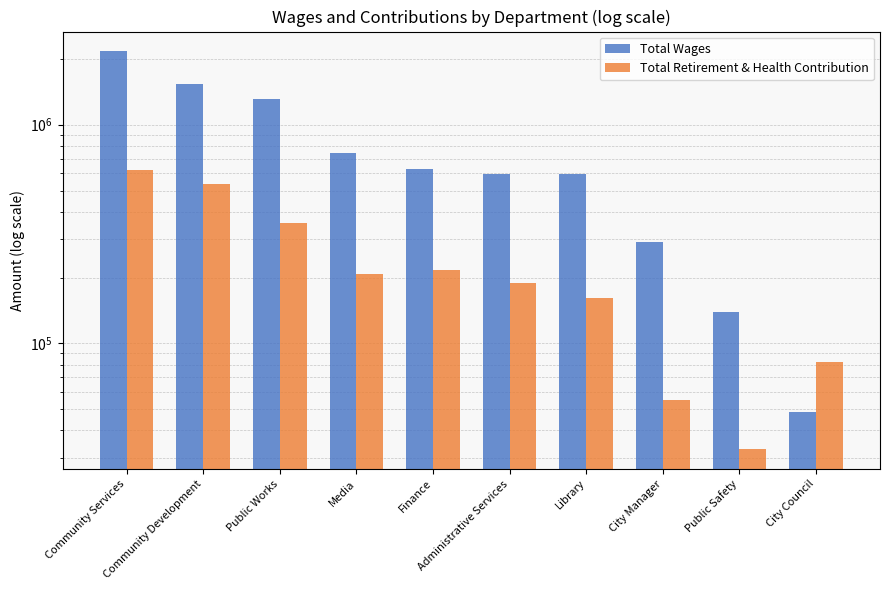

What is the spread (max minus min) of values at City Council?

33457